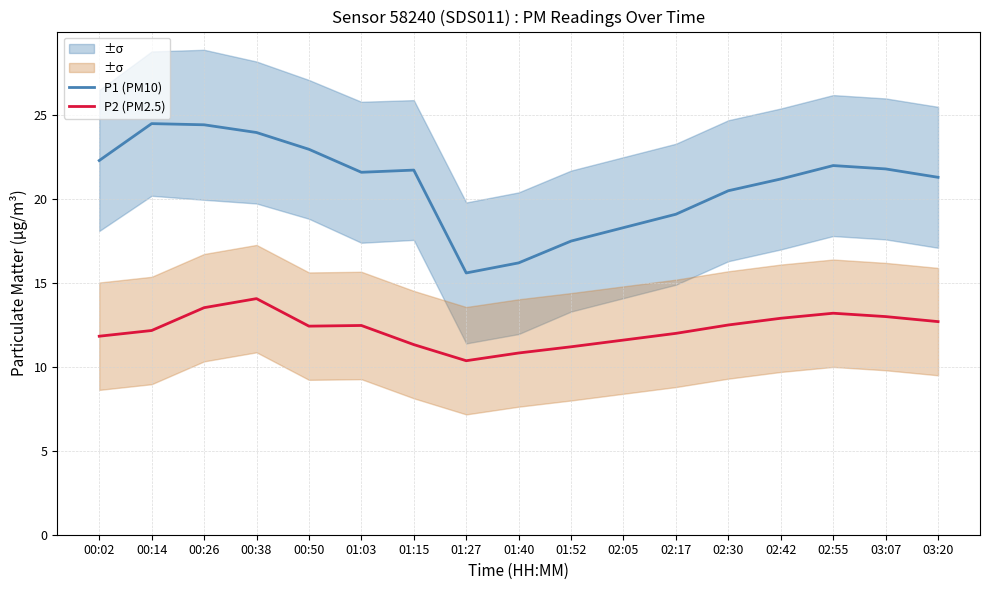

Between 01:52 and 03:07, which series saw the biggest shift?

P1 (PM10)